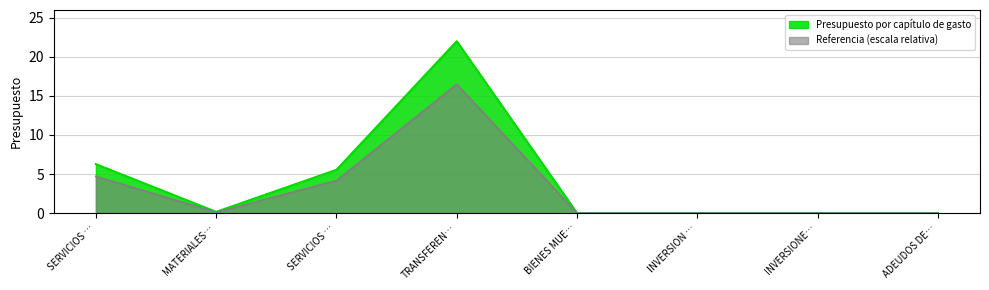

Reading right to left, what are all the values shown in this chart?

0.0	0.0	0.0	0.0	22.0	5.5	0.2	6.3